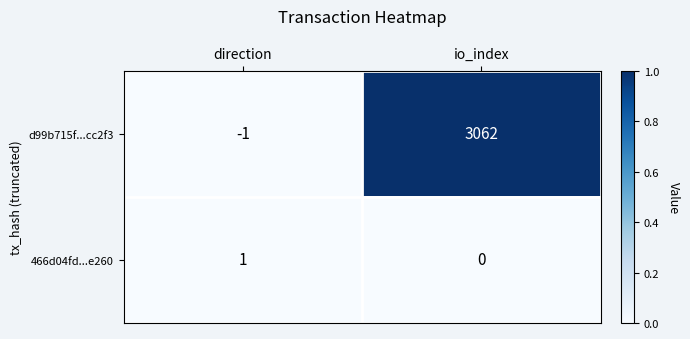

What is the sum of all d99b715f...cc2f3 values?

3061